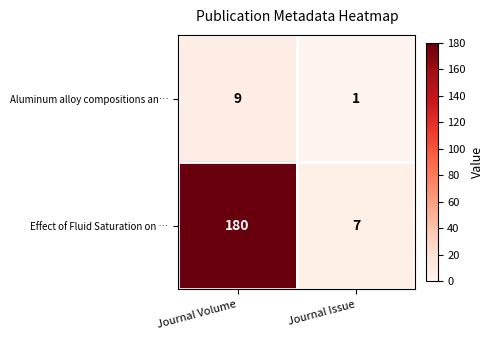

At how many categories does at least one series exceed 164?

1